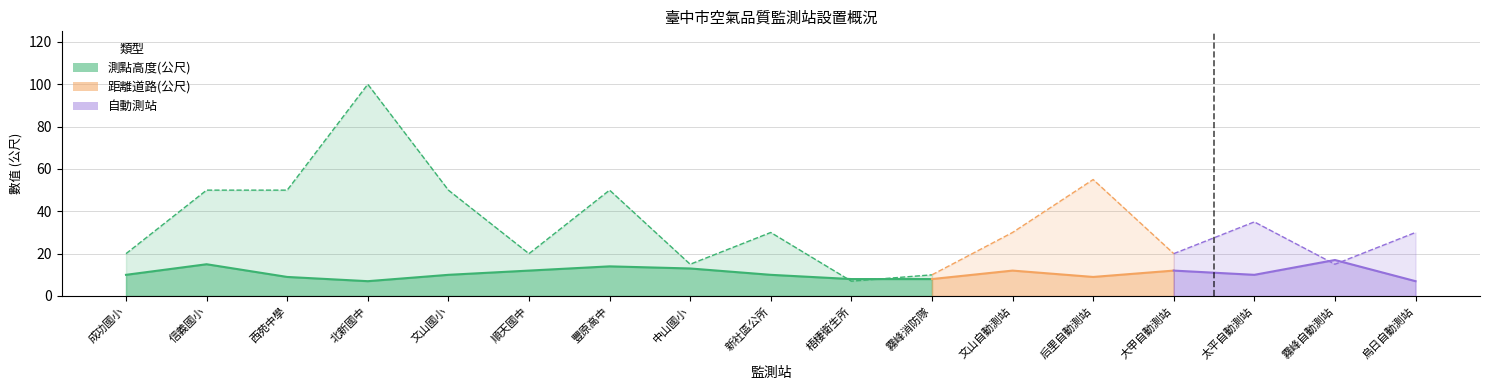

What is the difference between the highest and lowest values at 中山國小?

2